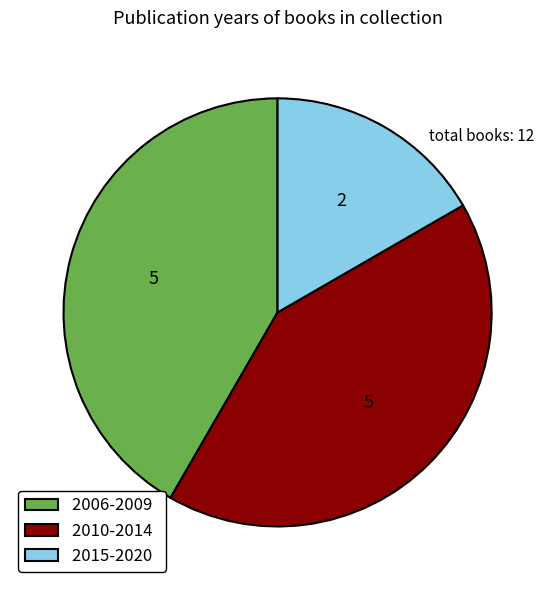

Which category has the smallest portion of the pie?

2015-2020